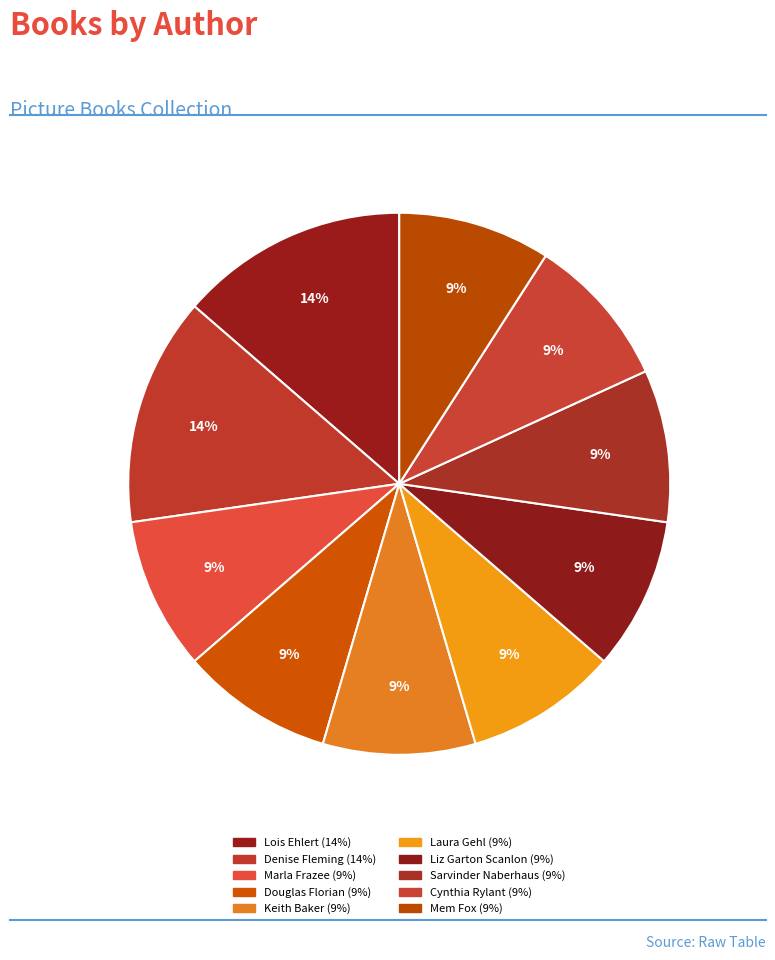

Count the number of slices in the pie.

10